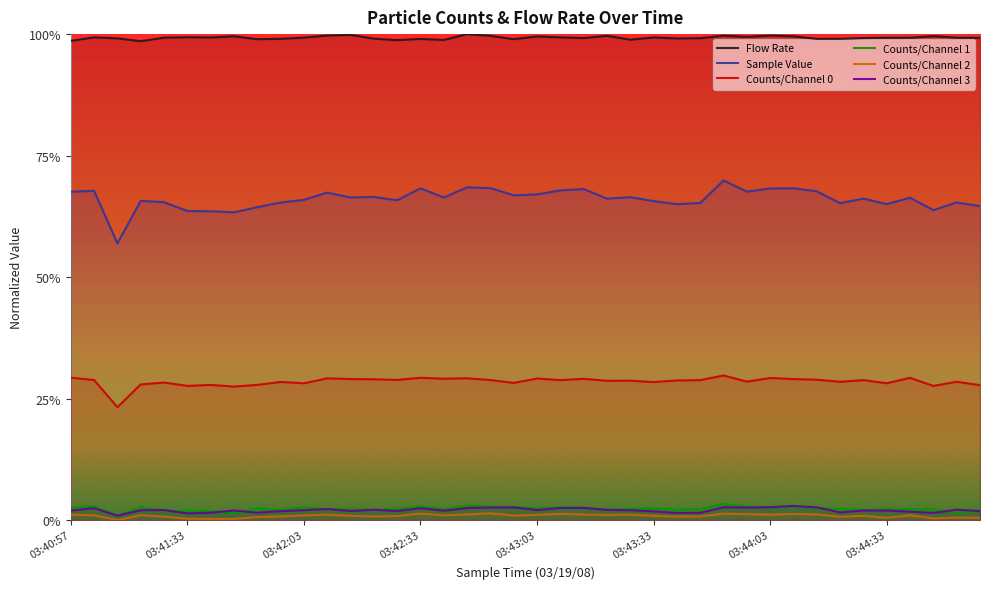

True or false: Counts/Channel 1 and Flow Rate cross at least once.

False